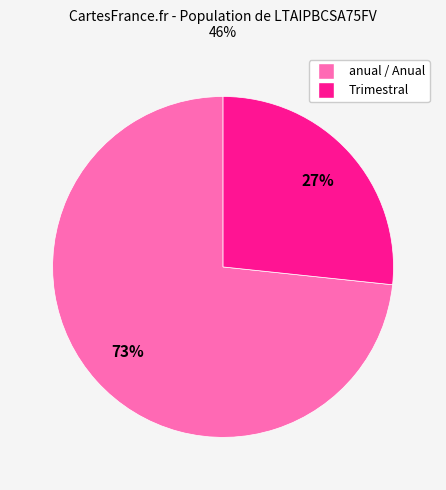

To the nearest percent, what is the average slice percentage?

50%